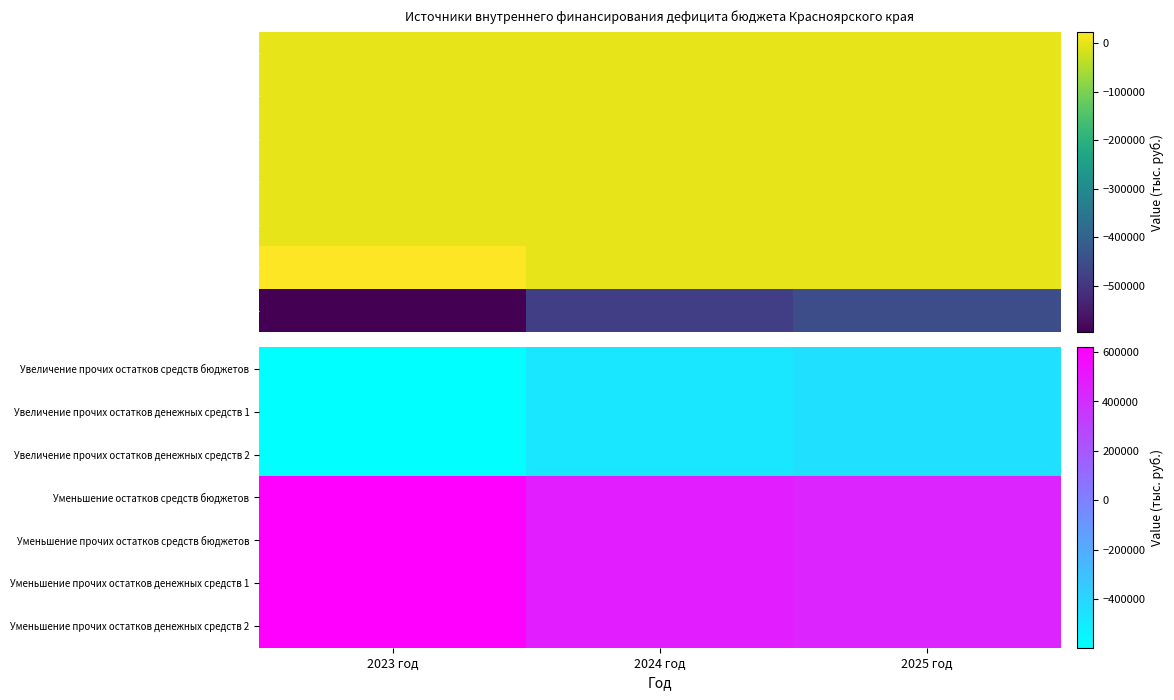

Reading left to right, transcribe all the data shown in this chart.

Увеличение прочих остатков средств бюджетов: 2023 год=-595866.5	2024 год=-479883.5	2025 год=-448349.0
Увеличение прочих остатков денежных средств 1: 2023 год=-595866.5	2024 год=-479883.5	2025 год=-448349.0
Увеличение прочих остатков денежных средств 2: 2023 год=-595866.5	2024 год=-479883.5	2025 год=-448349.0
Уменьшение остатков средств бюджетов: 2023 год=619260.8	2024 год=479883.5	2025 год=448349.0
Уменьшение прочих остатков средств бюджетов: 2023 год=619260.8	2024 год=479883.5	2025 год=448349.0
Уменьшение прочих остатков денежных средств 1: 2023 год=619260.8	2024 год=479883.5	2025 год=448349.0
Уменьшение прочих остатков денежных средств 2: 2023 год=619260.8	2024 год=479883.5	2025 год=448349.0